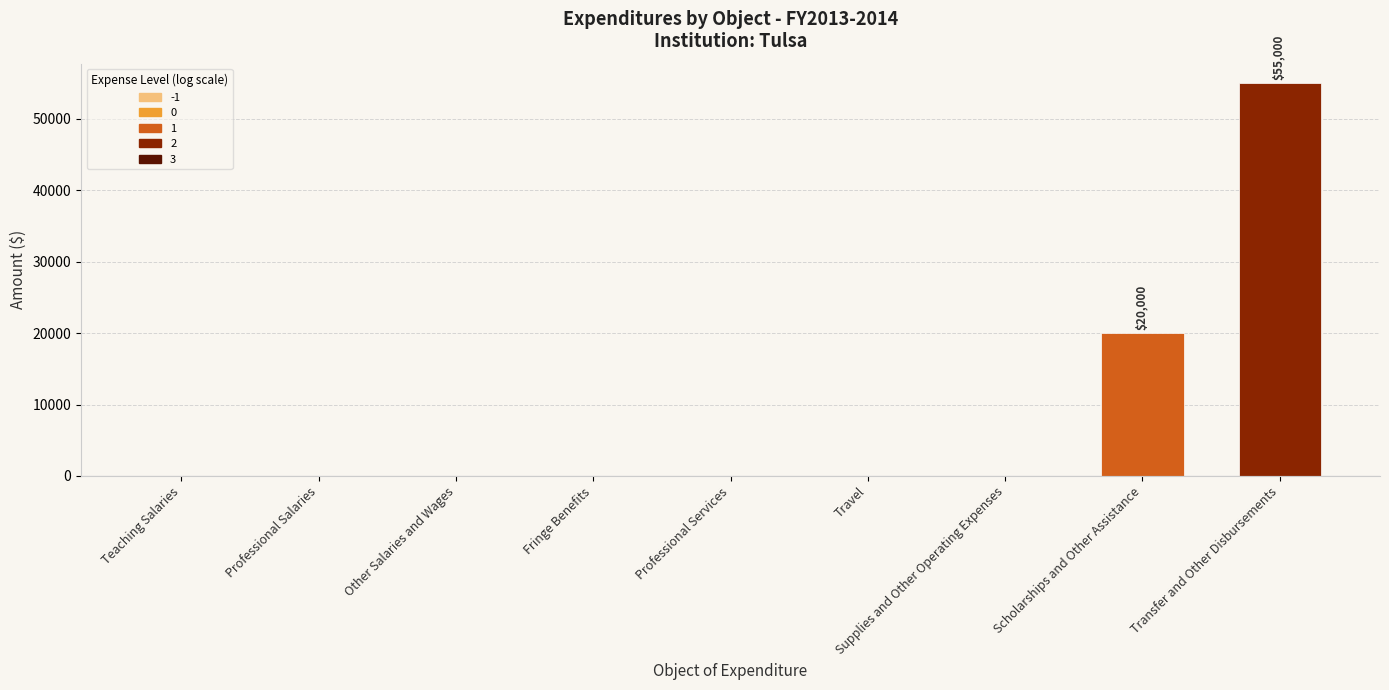

What is the maximum value shown in the chart?

55000